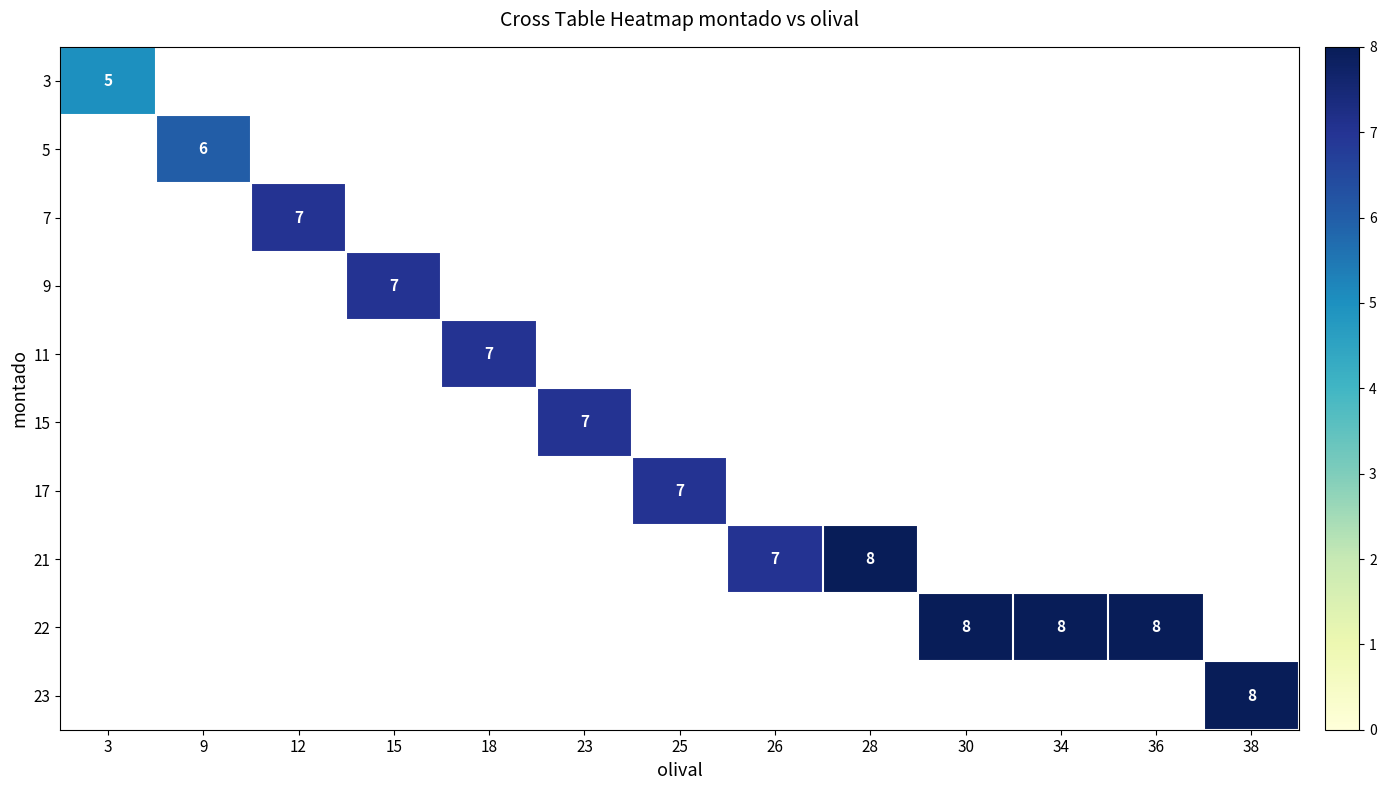

Is it true that 22 equals 13 at 34?

False